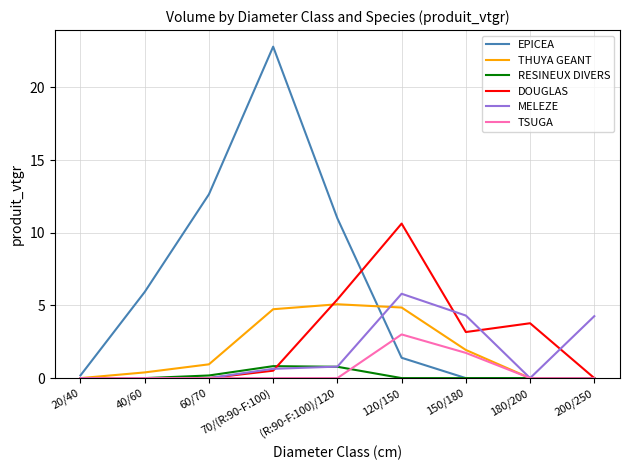

Is the value of MELEZE at 70/(R:90-F:100) greater than the value of TSUGA at 120/150?

No